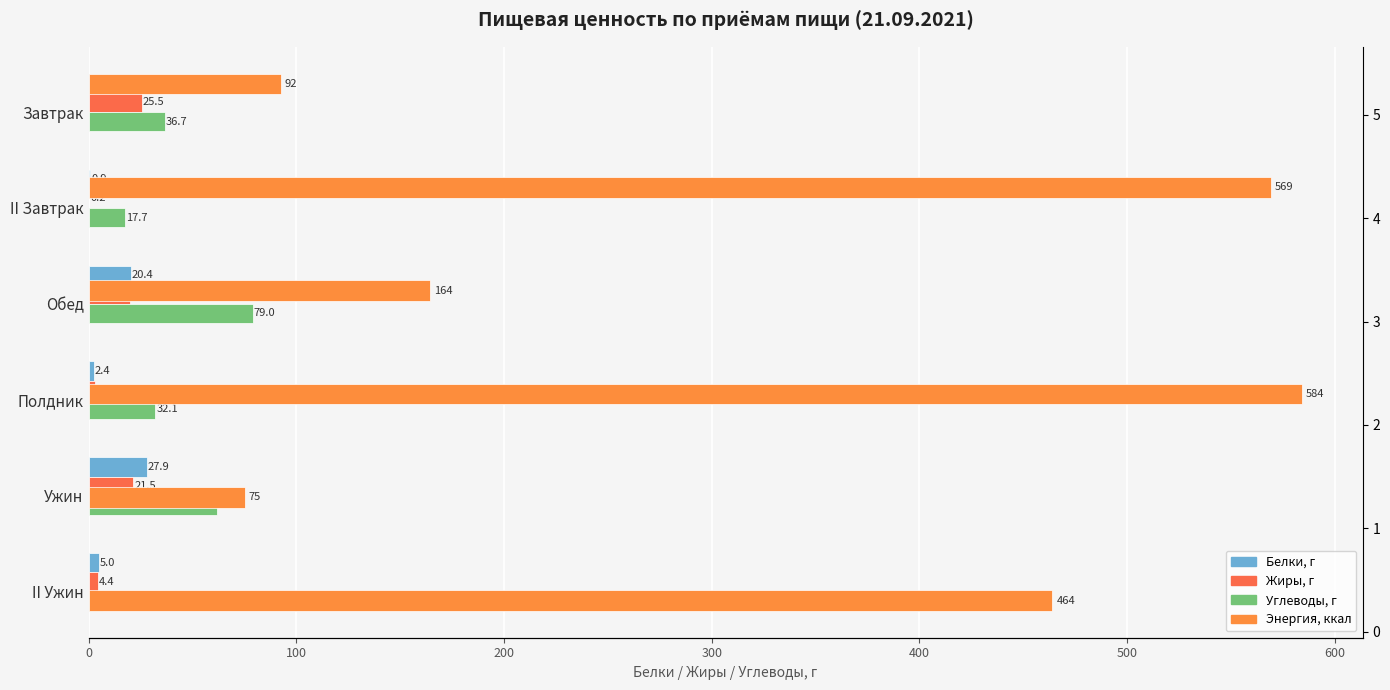

How many values in the Энергия, ккал series exceed 464?

2